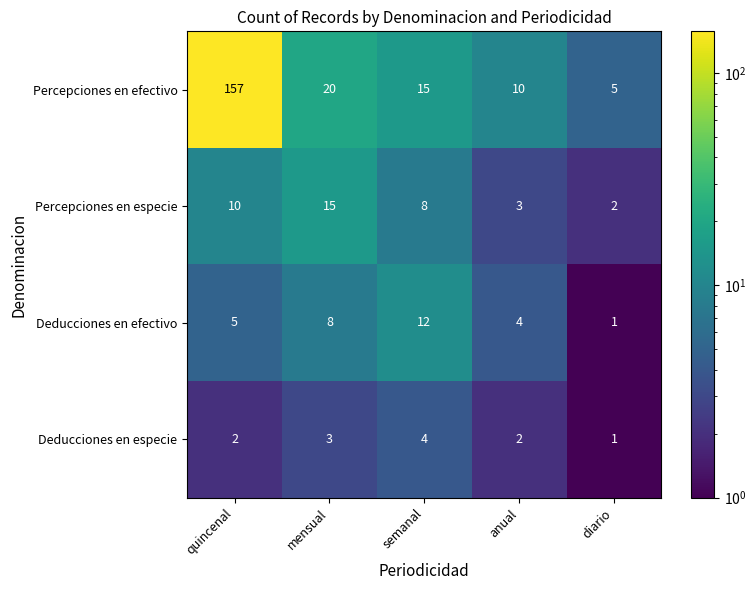

Is it true that Deducciones en especie equals 2 at mensual?

False